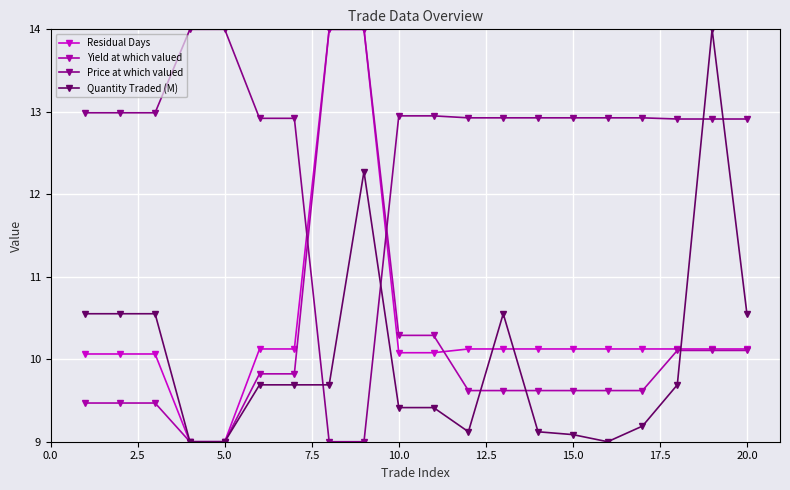

How many lines are shown in the chart?

4